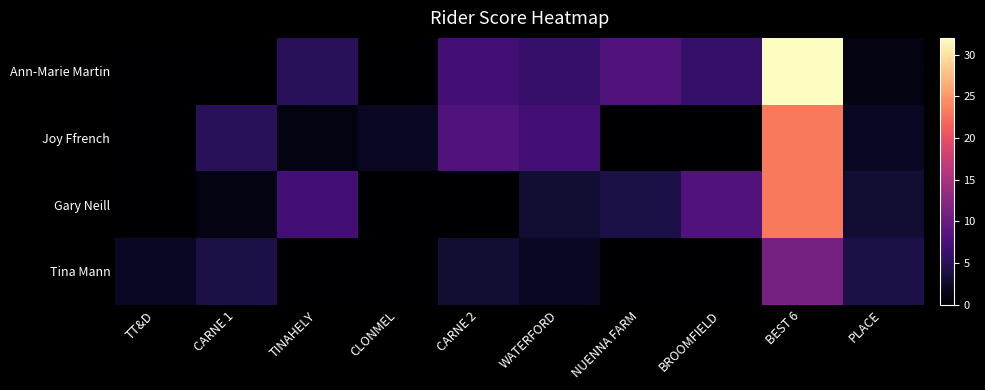

Reading left to right, extract all data points from this chart.

Ann-Marie Martin: TT&D=0	CARNE 1=0	TINAHELY=5	CLONMEL=0	CARNE 2=7	WATERFORD=6	NUENNA FARM=8	BROOMFIELD=6	BEST 6=32	PLACE=1
Joy Ffrench: TT&D=0	CARNE 1=5	TINAHELY=1	CLONMEL=2	CARNE 2=8	WATERFORD=7	NUENNA FARM=0	BROOMFIELD=0	BEST 6=23	PLACE=2
Gary Neill: TT&D=0	CARNE 1=1	TINAHELY=7	CLONMEL=0	CARNE 2=0	WATERFORD=3	NUENNA FARM=4	BROOMFIELD=8	BEST 6=23	PLACE=3
Tina Mann: TT&D=2	CARNE 1=4	TINAHELY=0	CLONMEL=0	CARNE 2=3	WATERFORD=2	NUENNA FARM=0	BROOMFIELD=0	BEST 6=11	PLACE=4